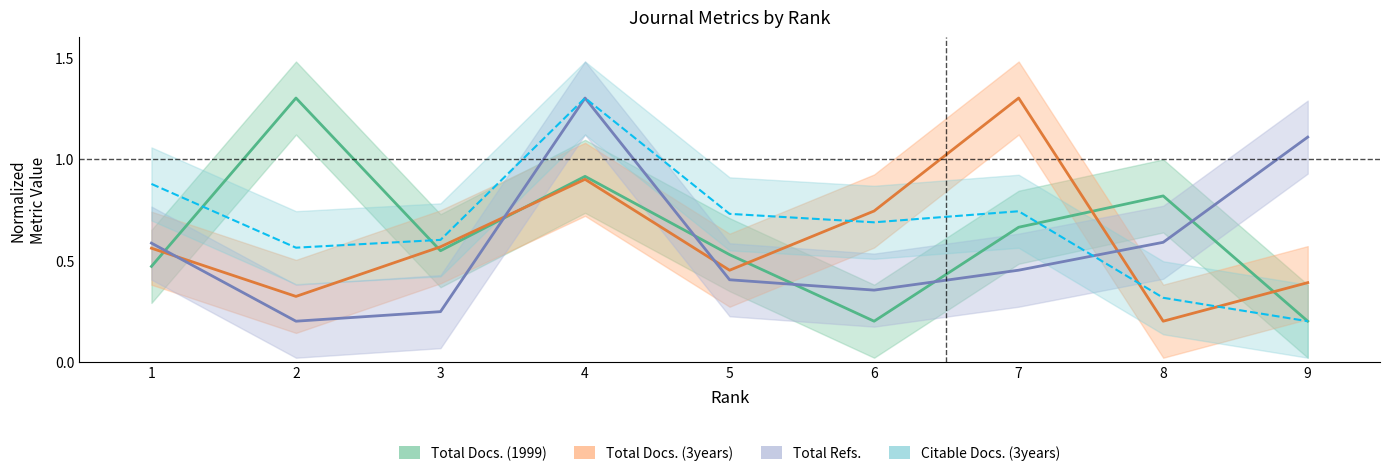

The value of Total Docs. (3years) at 2 is 0.3. True or false?

True